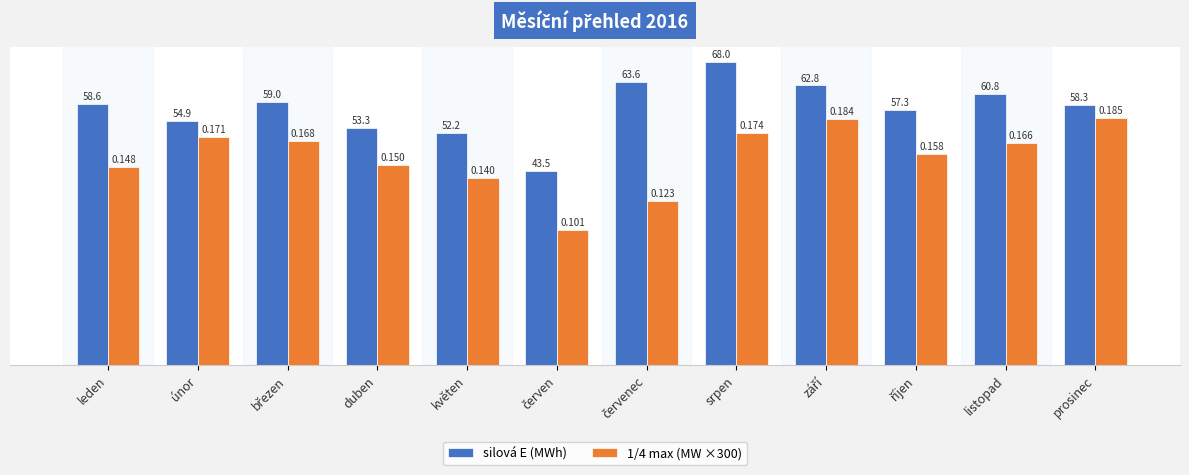

At which category is the sum across all series the highest?

srpen